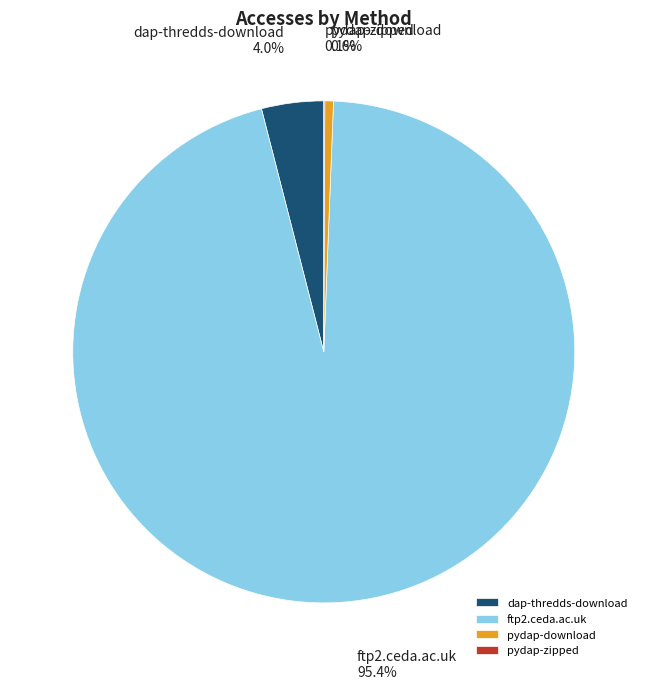

Which category has the biggest portion of the pie?

ftp2.ceda.ac.uk